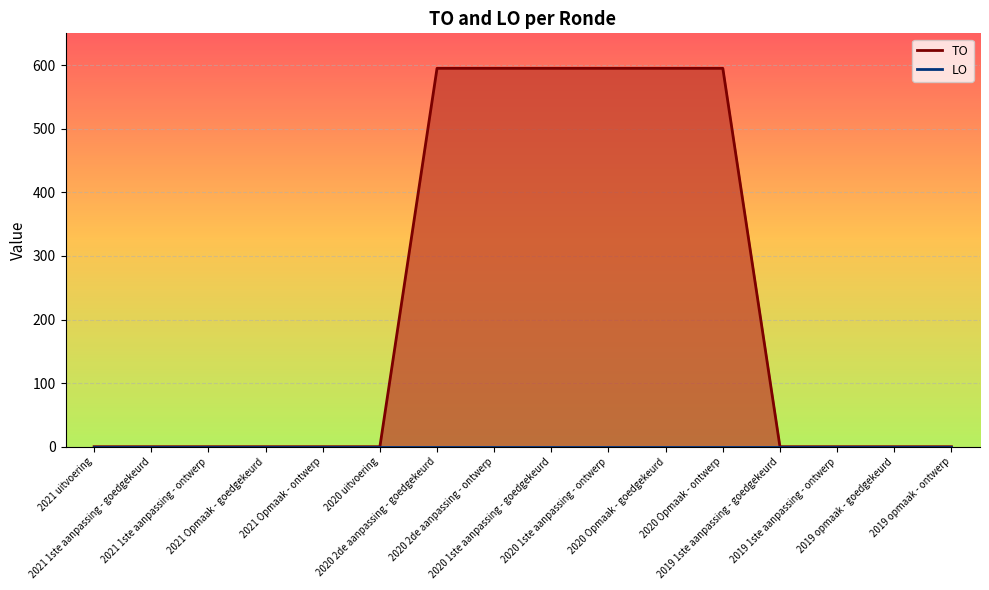

At which label is the value closest to 297?

2021 uitvoering